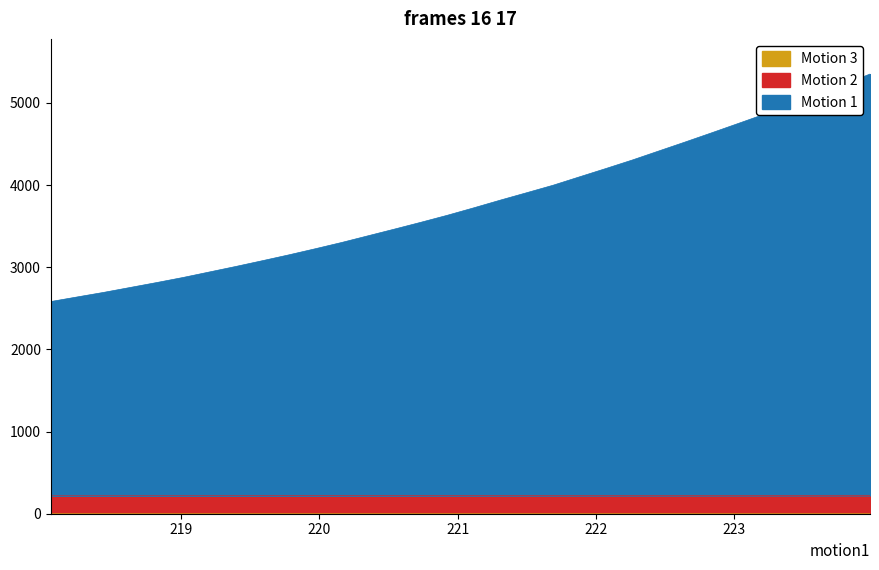

What is the maximum value for Motion 2?

224.0